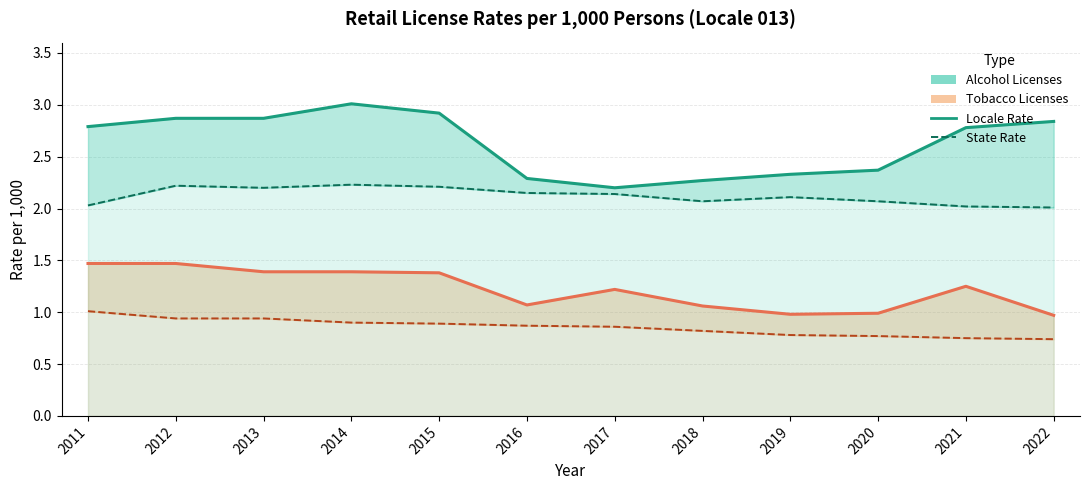

At how many categories does at least one series exceed 2?

12